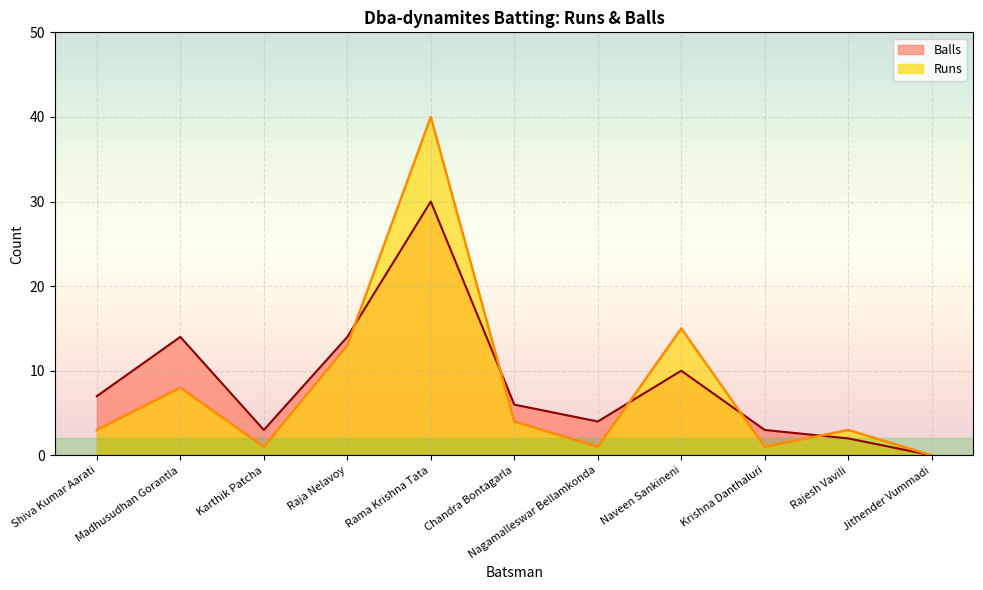

What is the difference between the maximum and minimum values in the Runs series?

40